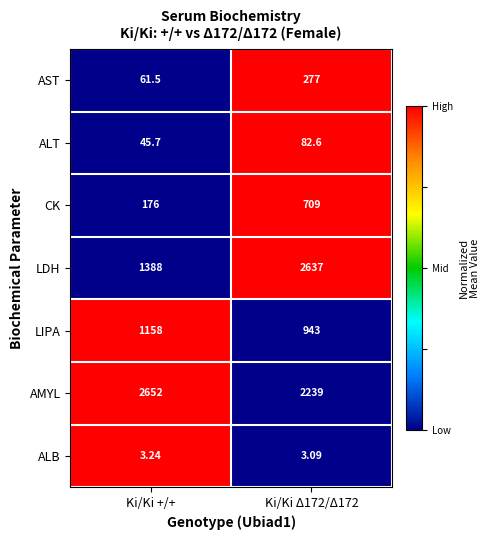

Is the value of ALT at Ki/Ki +/+ greater than the value of AMYL at Ki/Ki +/+?

No